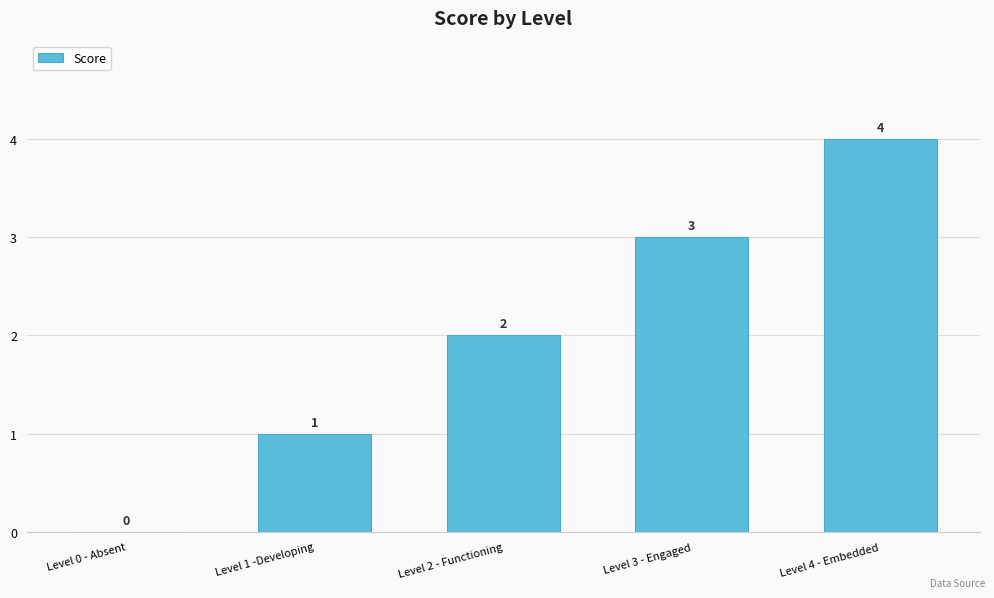

Are the bars horizontal?

No